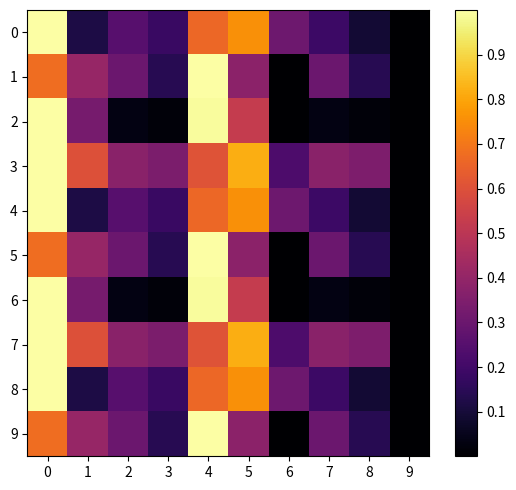

How many distinct data groups are displayed?

10